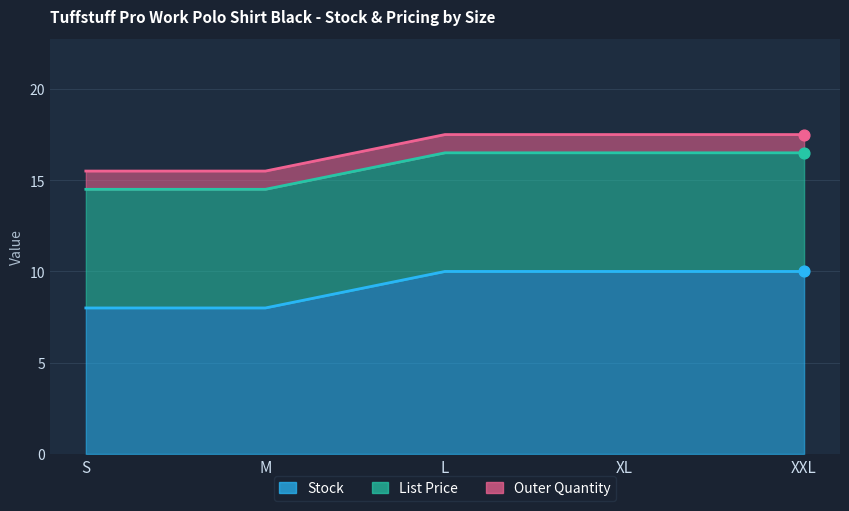

Which series has the widest spread of Y values?

Stock